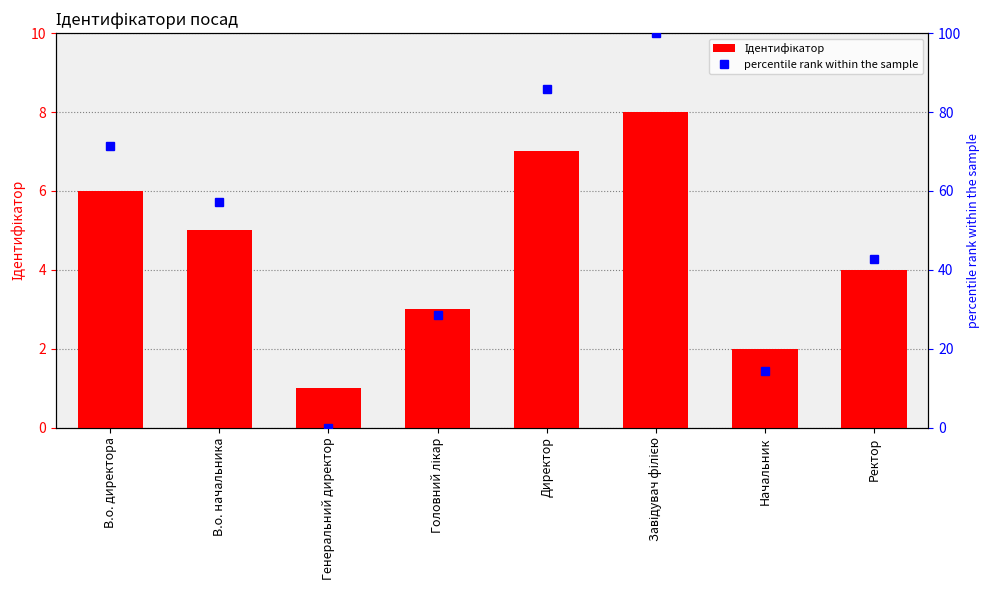

What is the average value of the Ідентифікатор series?

4.5